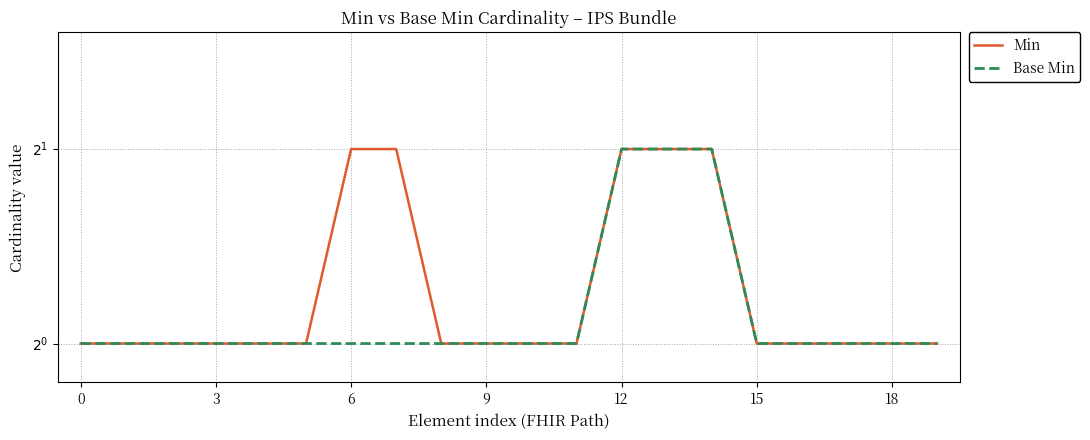

What is the difference between the second highest and second lowest values in the Min series?

1